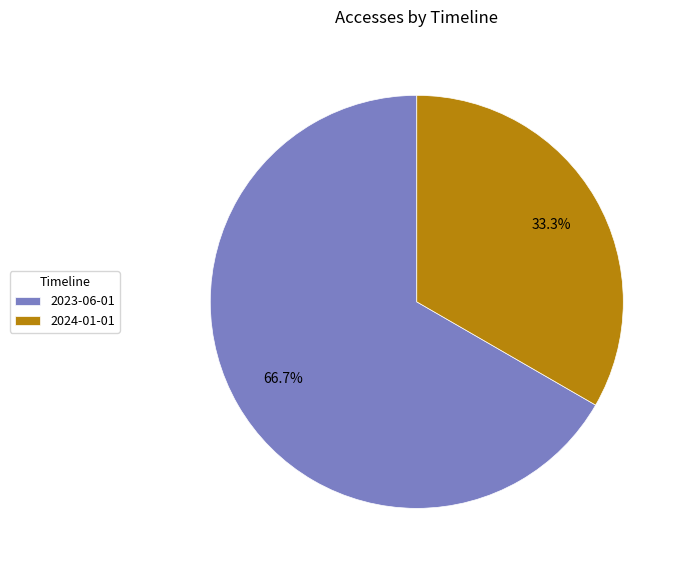

Rank the categories by value from highest to lowest.

2023-06-01, 2024-01-01